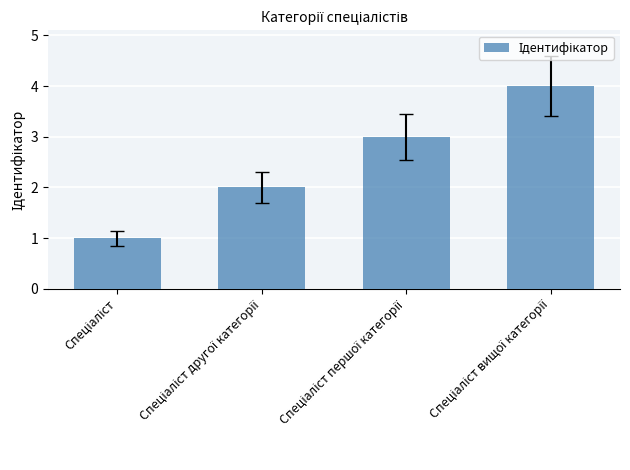

Reading right to left, what are all the values shown in this chart?

4	3	2	1